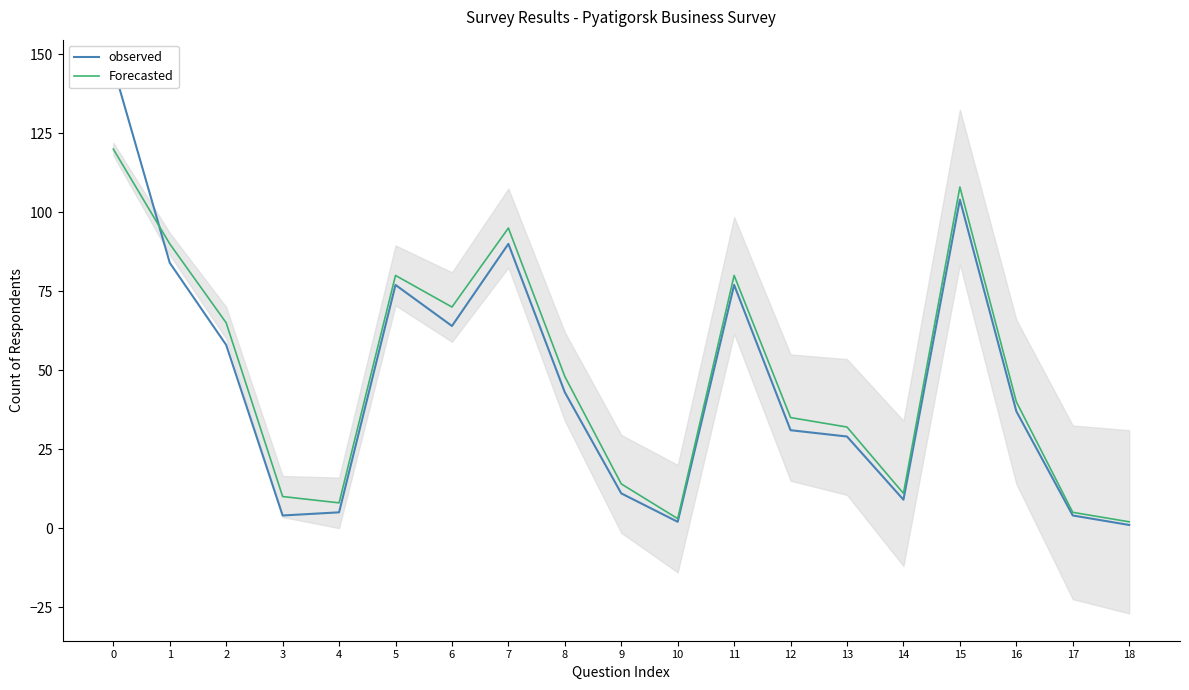

How many lines are shown in the chart?

2